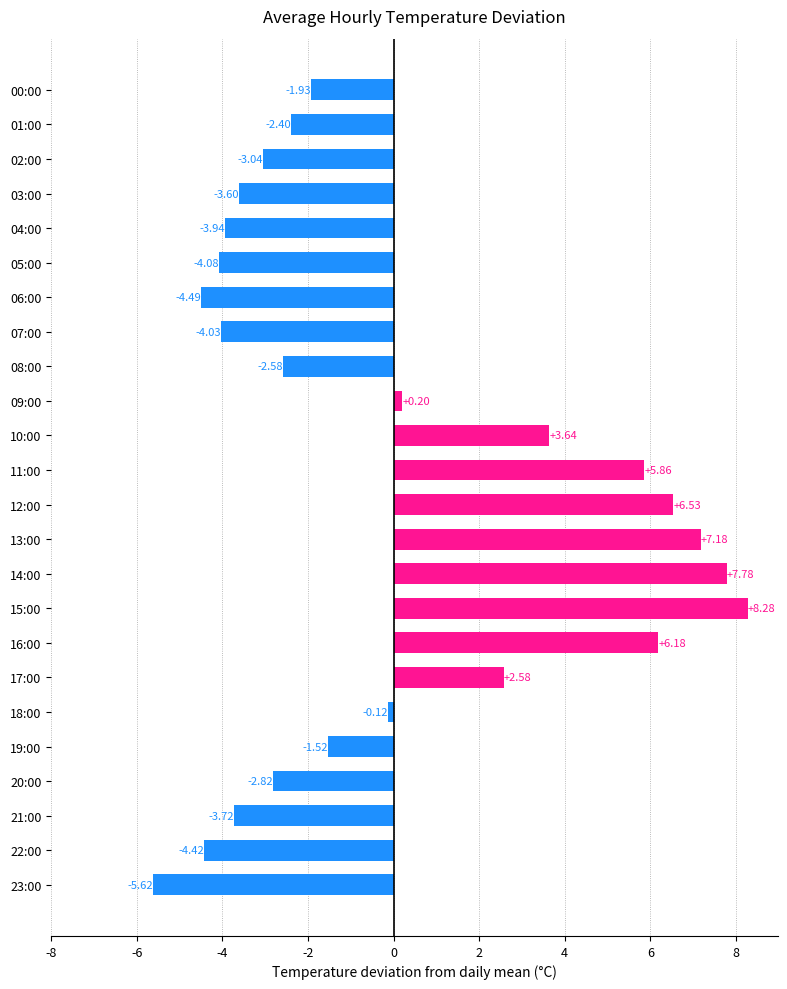

What is the difference between the maximum and second lowest values?

12.8